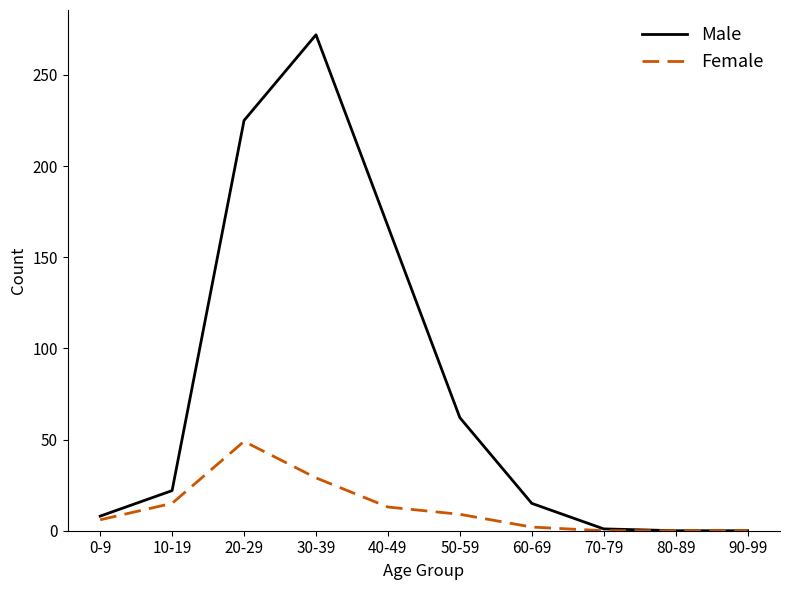

The value of Female at 30-39 is 51. True or false?

False